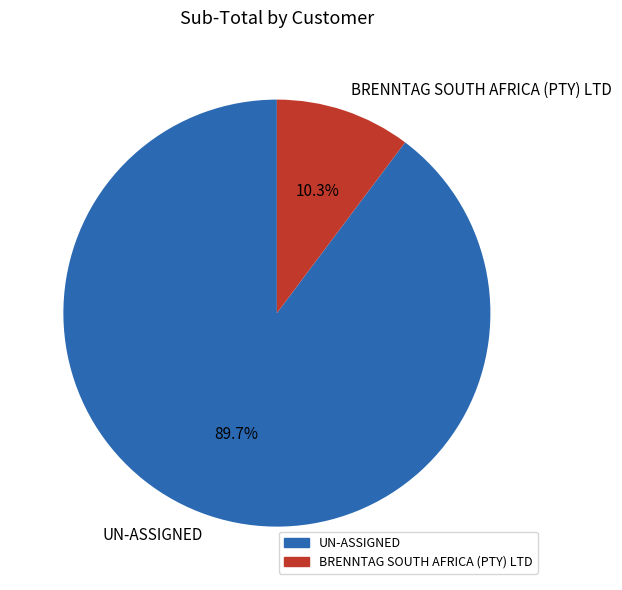

Rank the categories by value from lowest to highest.

BRENNTAG SOUTH AFRICA (PTY) LTD, UN-ASSIGNED